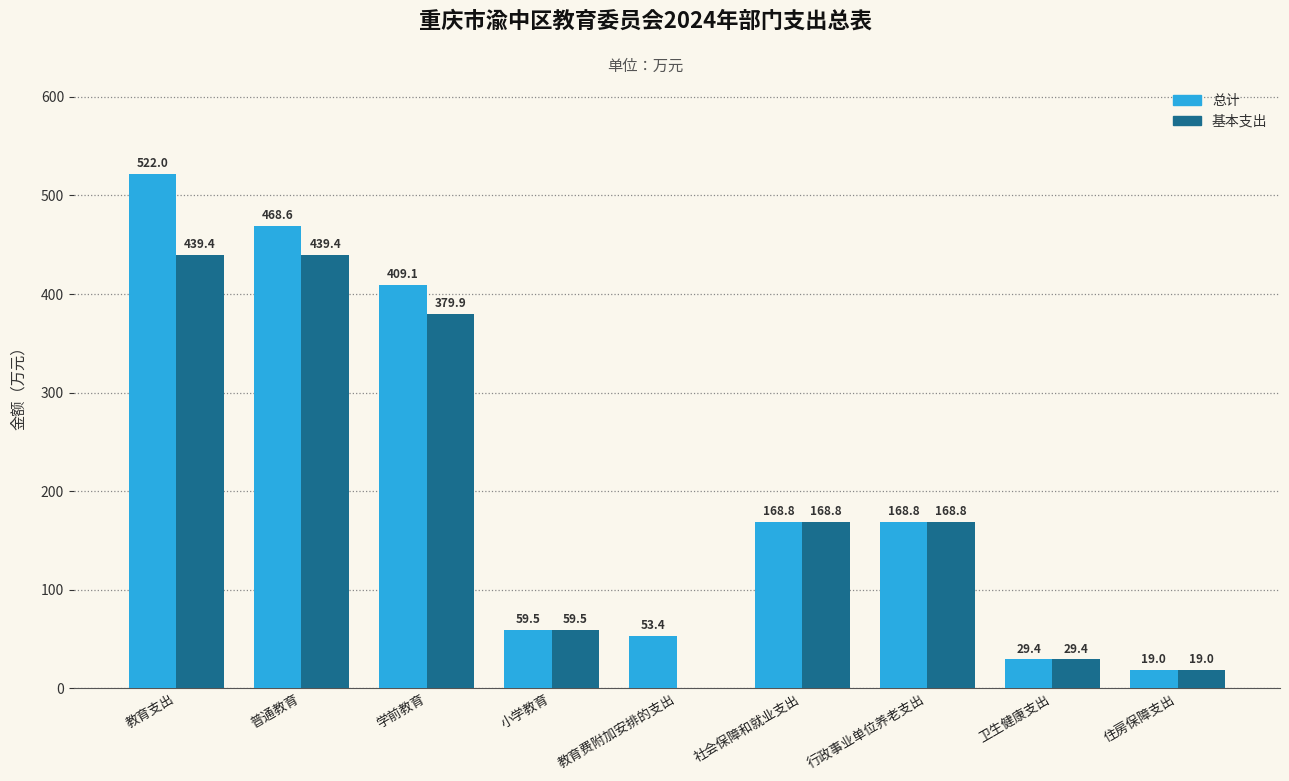

The 基本支出 series shows 168.8 at 社会保障和就业支出. True or false?

True